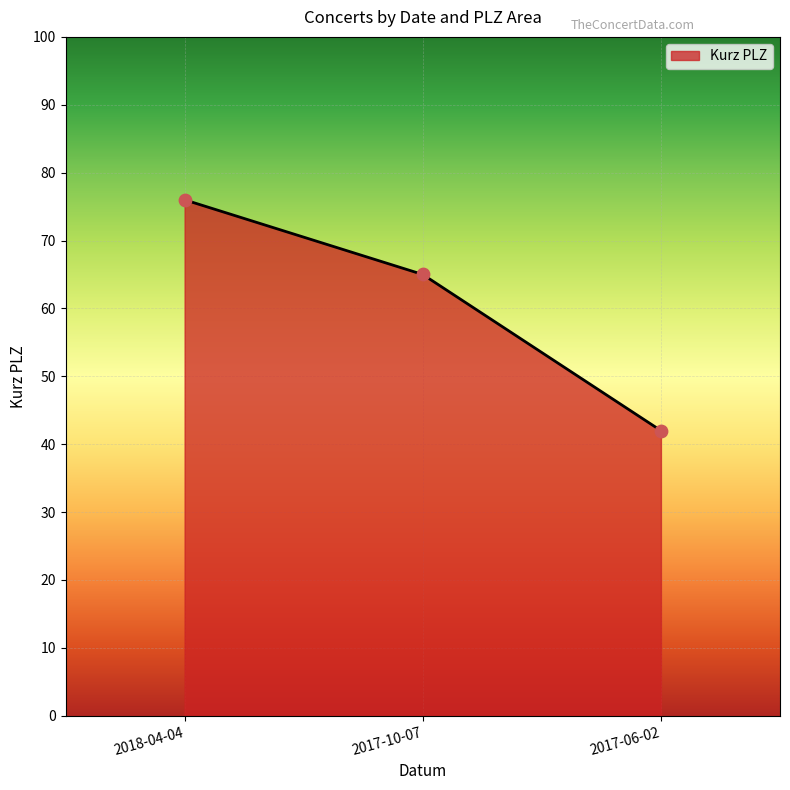

What is the ratio of the value at 2018-04-04 to the value at 2017-06-02?

1.8